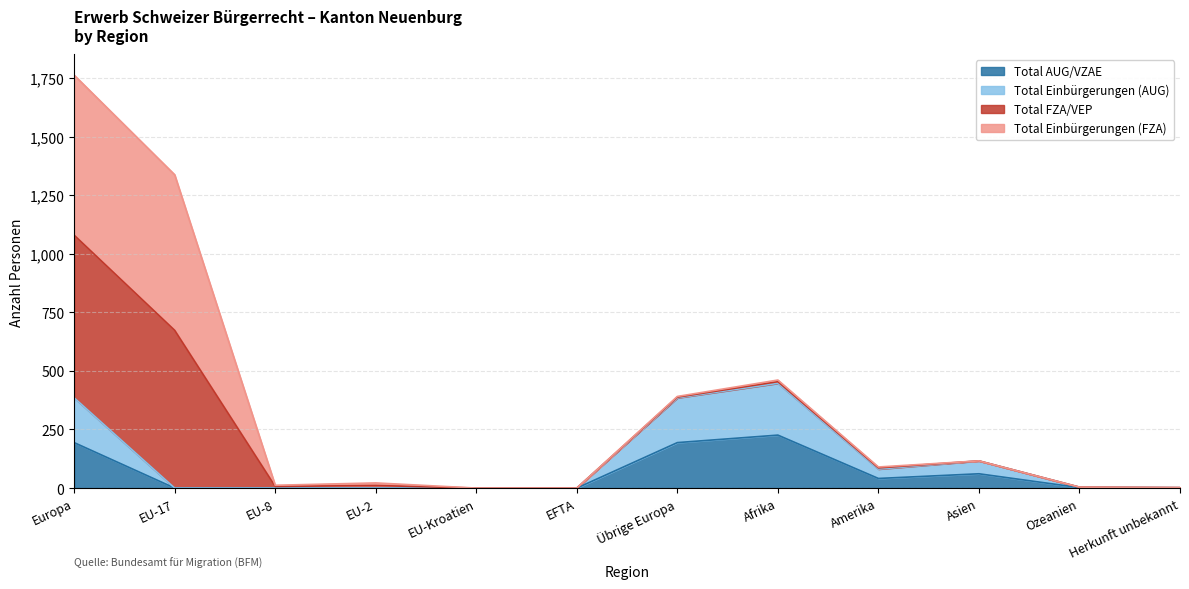

How many interior local peaks does the Total Einbürgerungen (AUG) series have?

2